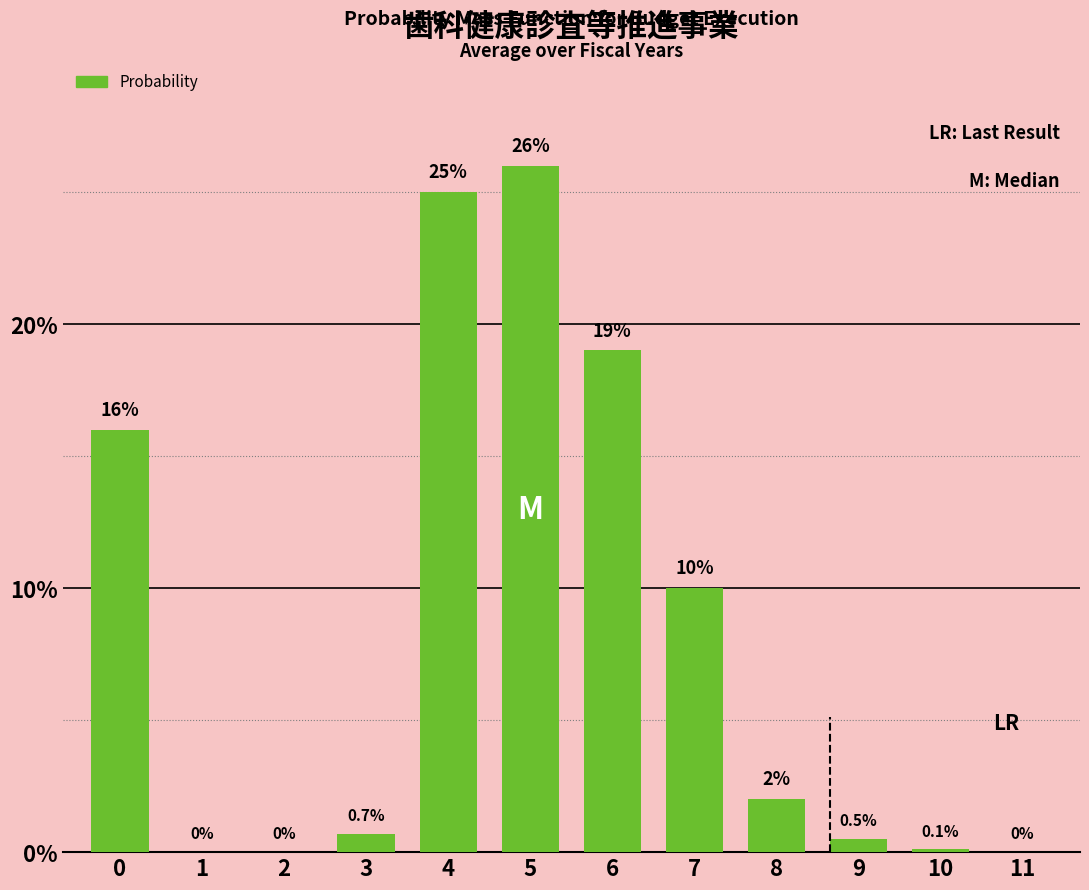

Reading left to right, list all the values displayed in this chart.

0=16.0	1=0.0	2=0.0	3=0.7	4=25.0	5=26.0	6=19.0	7=10.0	8=2.0	9=0.5	10=0.1	11=0.0